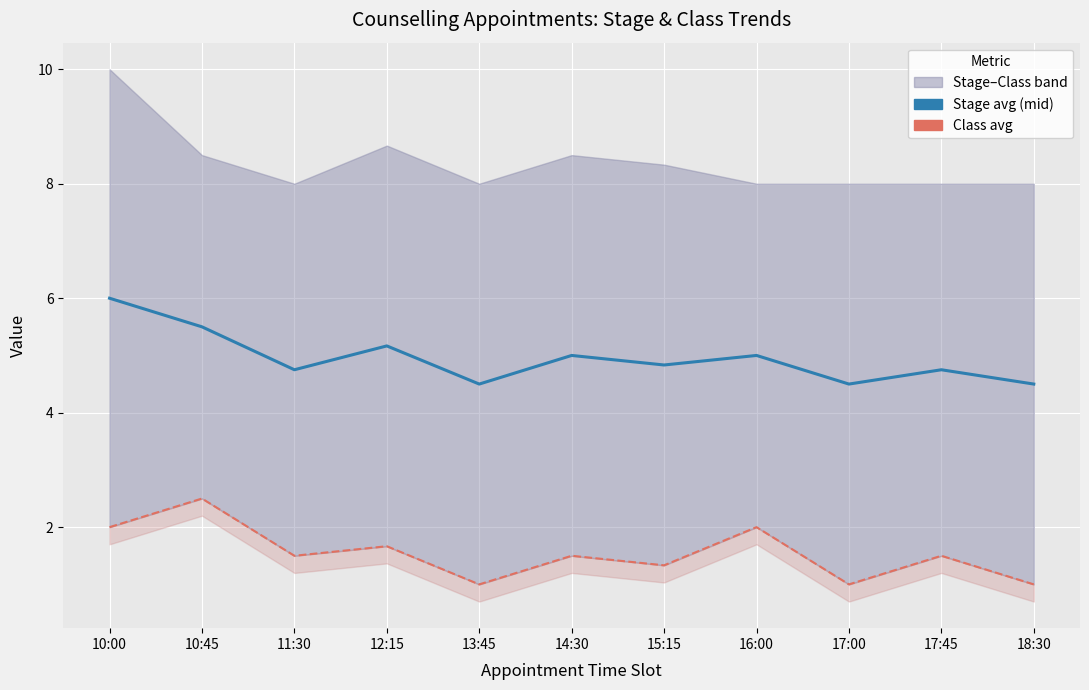

What is the approximate value of Counselling Stage (avg) at 16:00?

5.0